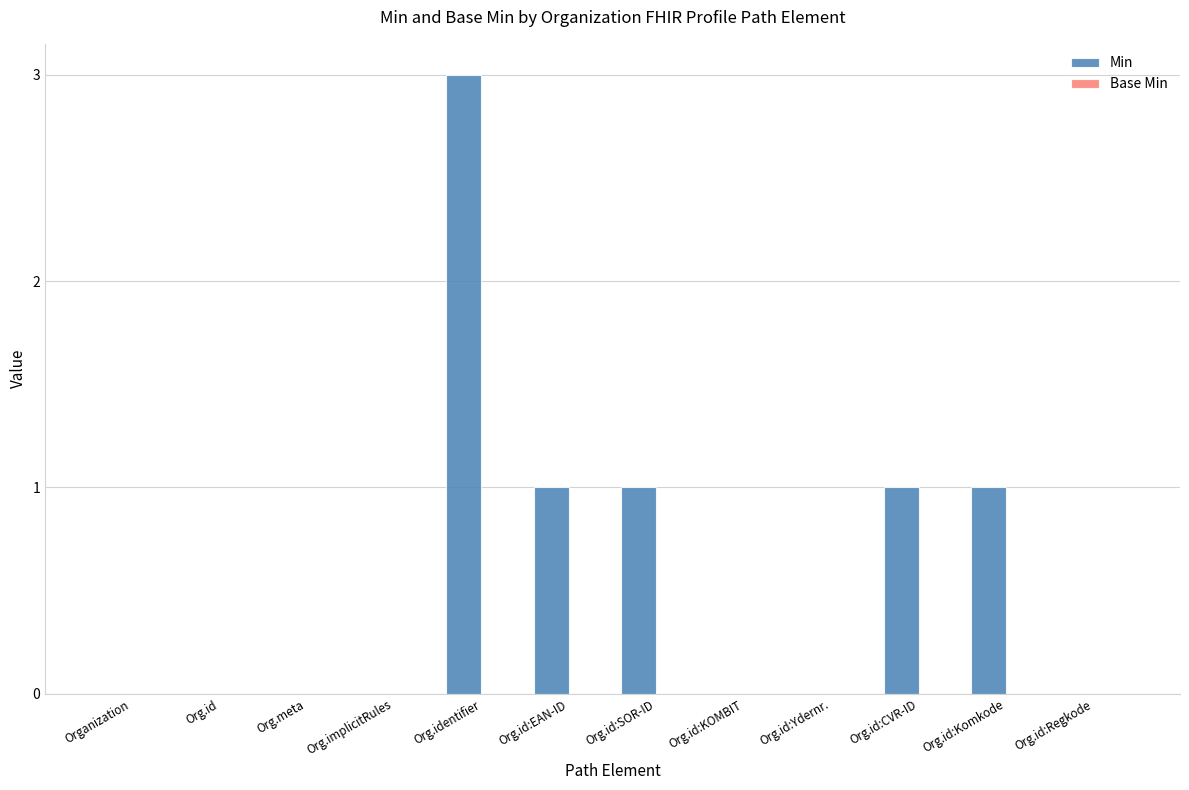

Reading right to left, what are all the values shown in this chart?

Org.id:Regkode=0	Org.id:Komkode=1	Org.id:CVR-ID=1	Org.id:Ydernr.=0	Org.id:KOMBIT=0	Org.id:SOR-ID=1	Org.id:EAN-ID=1	Org.identifier=3	Org.implicitRules=0	Org.meta=0	Org.id=0	Organization=0